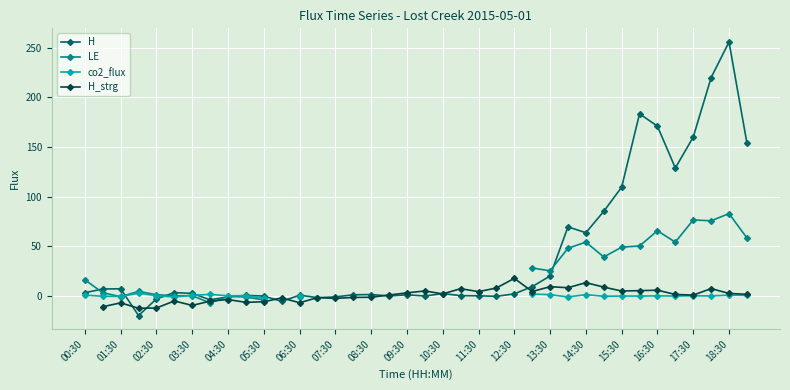

True or false: H has more than 1 interior local peaks.

True